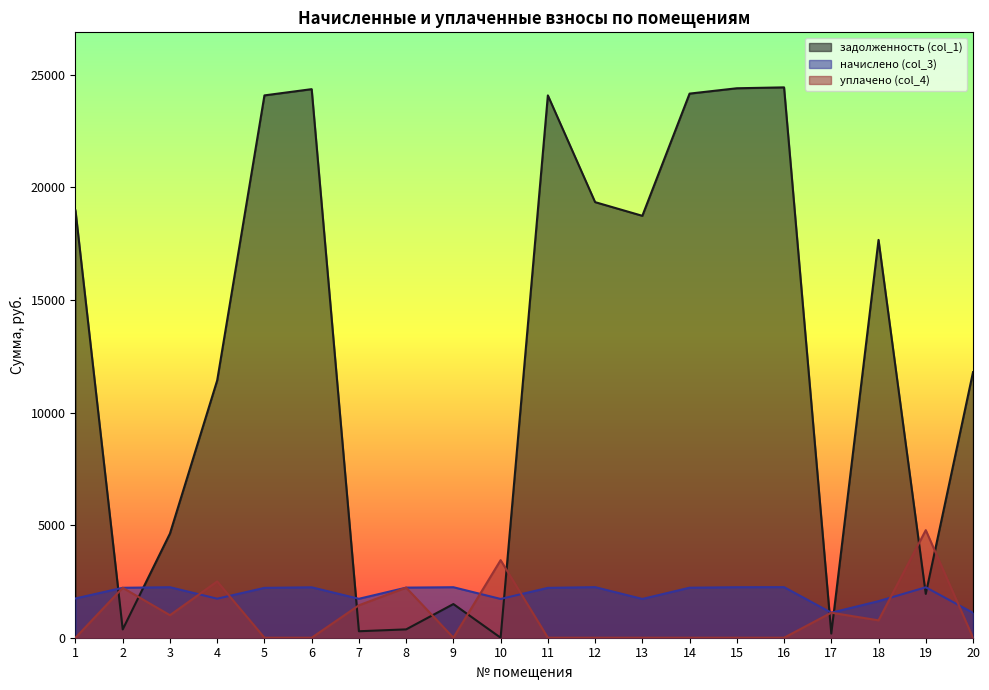

What is the total value across all series at 2?

4805.6